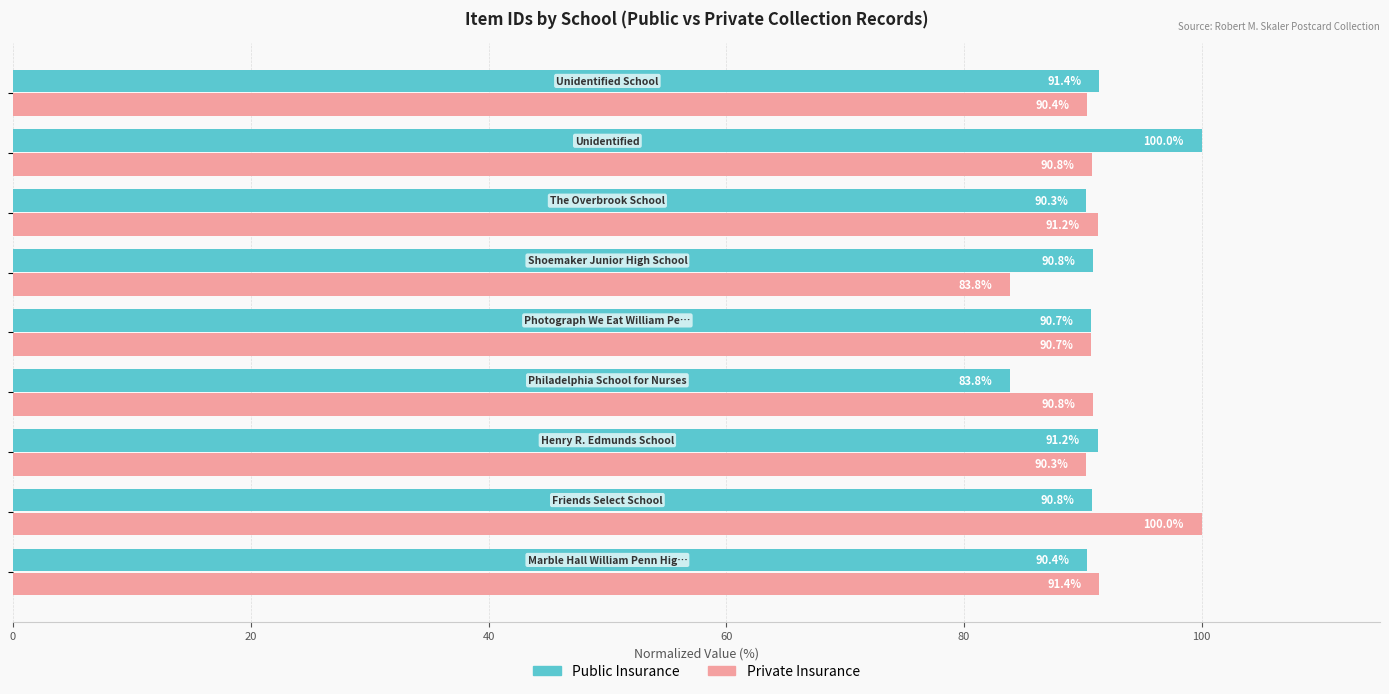

What is the smallest value displayed?

83.8